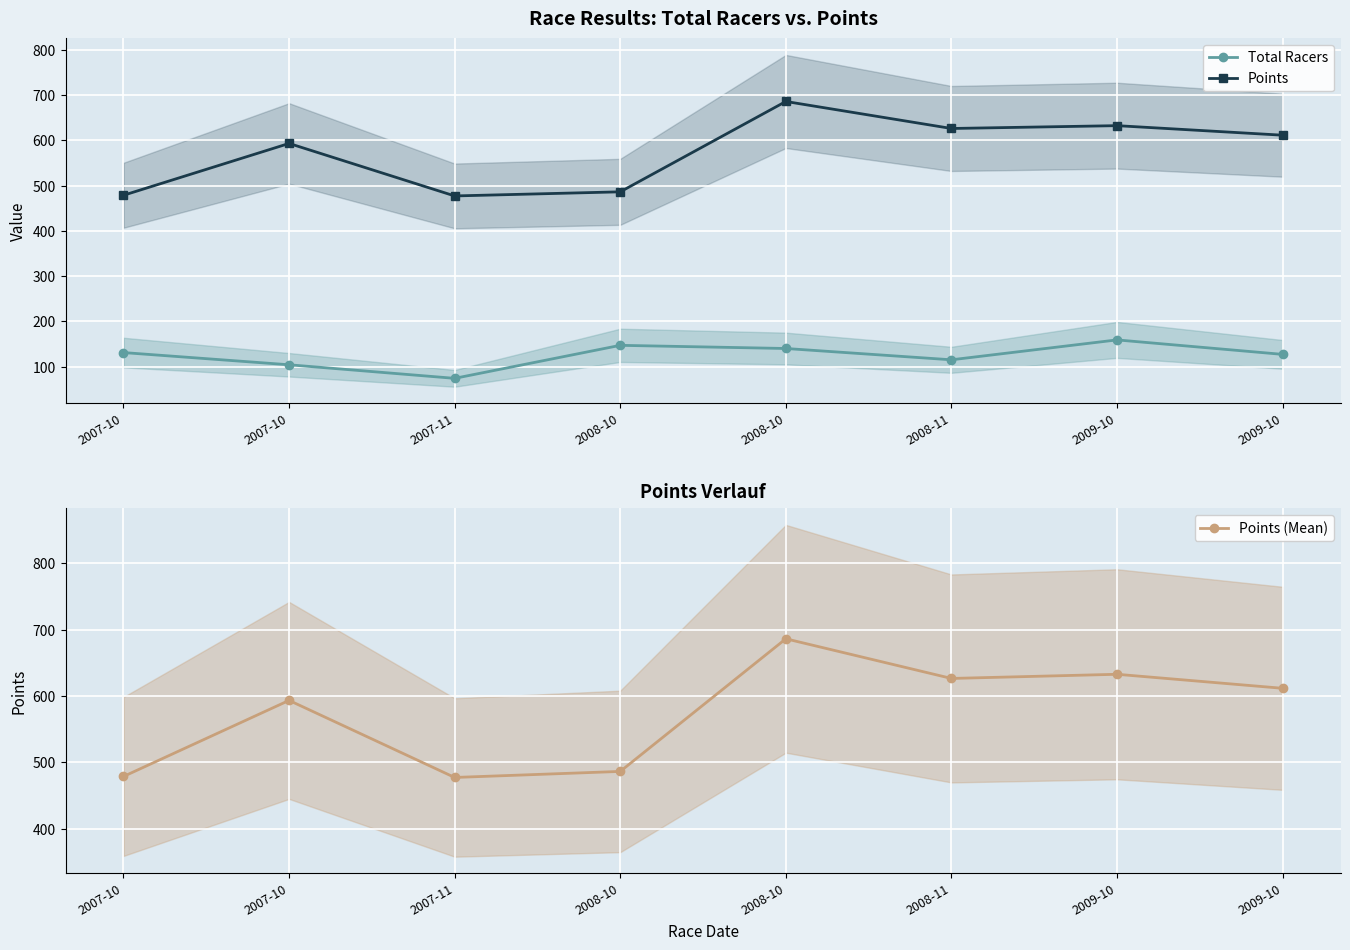

What are all the series names shown in the legend?

Total Racers, Points, Points (Mean)